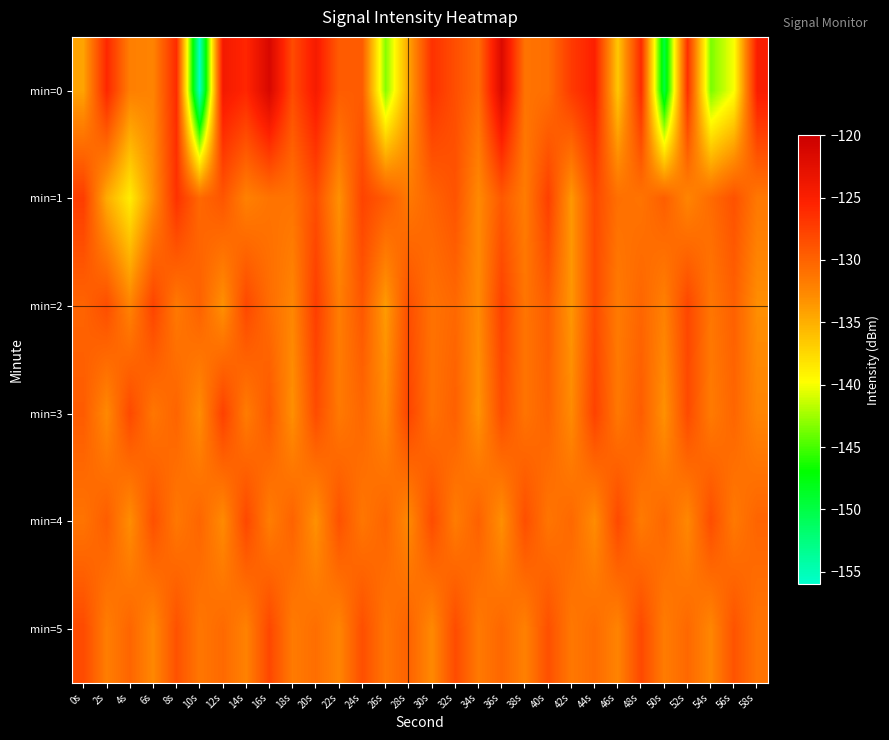

How many distinct data groups are displayed?

6